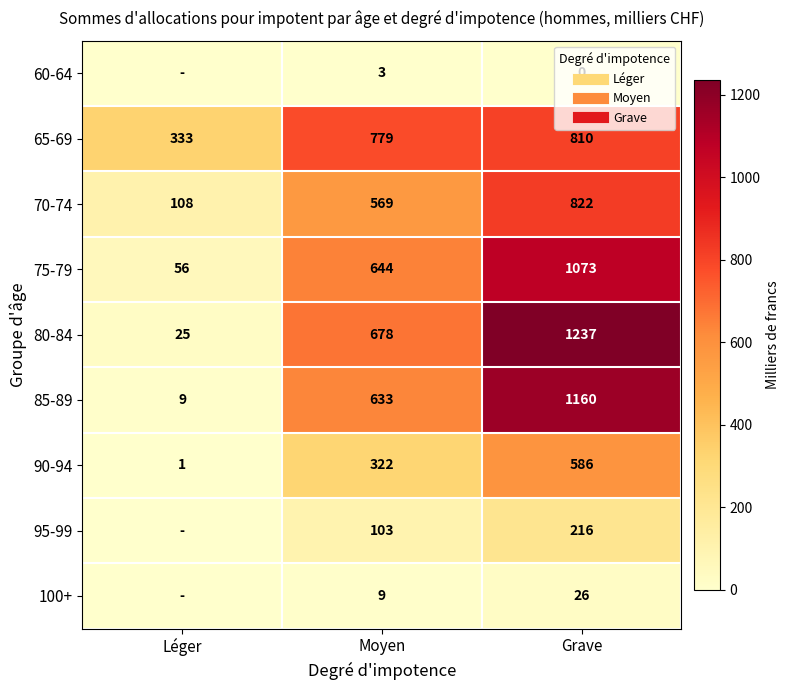

What is the difference between the 70-74 values at Moyen and Grave?

253